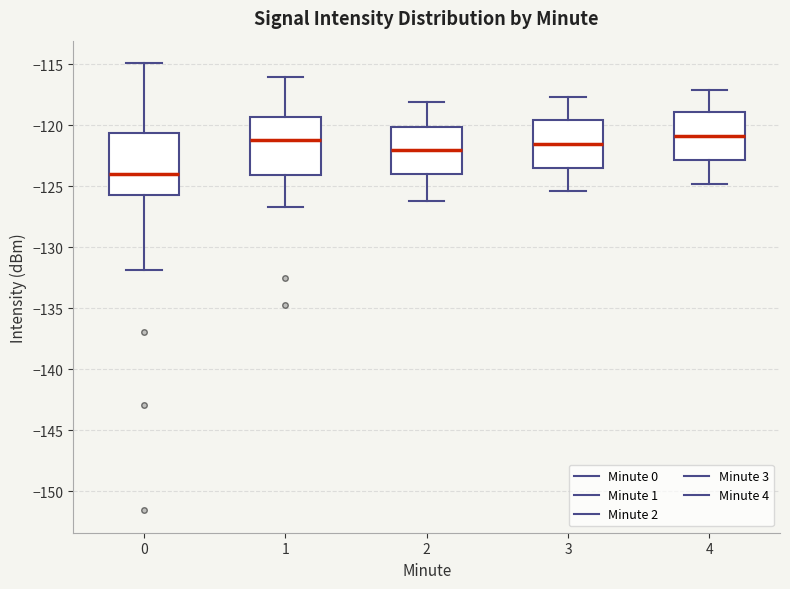

Reading left to right, transcribe this box plot: for each box, give where its median line is, the range the box spans, and where its two whiskers end, as read against the y-axis. The values are not printed on the chart, so give them approximately, as read against the axis.

0: median -124.0, box -125.5 to -120.5, whiskers -132.0 to -115.0
1: median -121.0, box -124.0 to -119.5, whiskers -126.5 to -116.0
2: median -122.0, box -124.0 to -120.0, whiskers -126.0 to -118.0
3: median -121.5, box -123.5 to -119.5, whiskers -125.5 to -117.5
4: median -121.0, box -123.0 to -119.0, whiskers -125.0 to -117.0